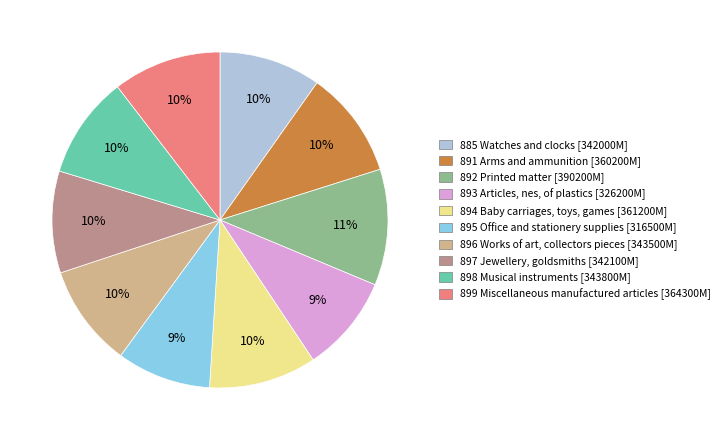

Which slice is the largest?

892 Printed matter